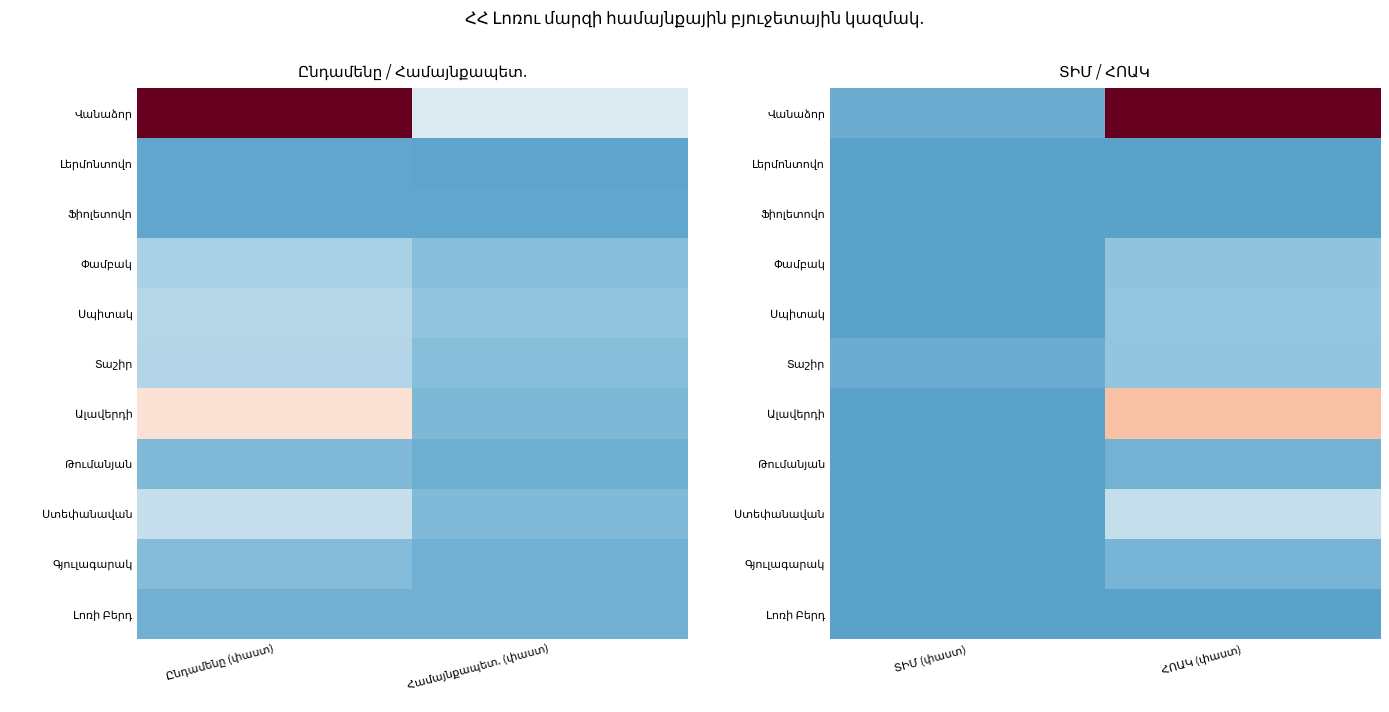

What is the difference between the Գյուլագարակ values at ՏԻՄ (փաստ) and ՀՈԱԿ (փաստ)?

11441.1